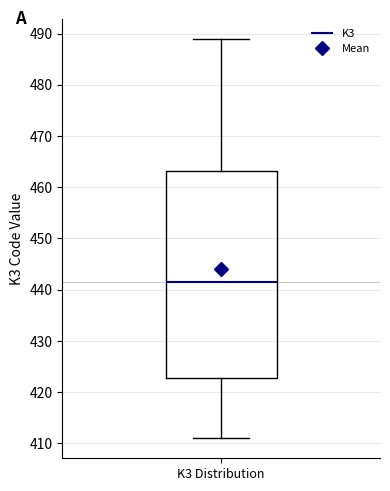

Read this box plot against the y-axis: the position of the median line, the range covered by the box, and the ends of both whiskers. The values are not printed on the chart, so give them approximately, as read against the axis.

median 442, box 423 to 463, whiskers 411 to 489